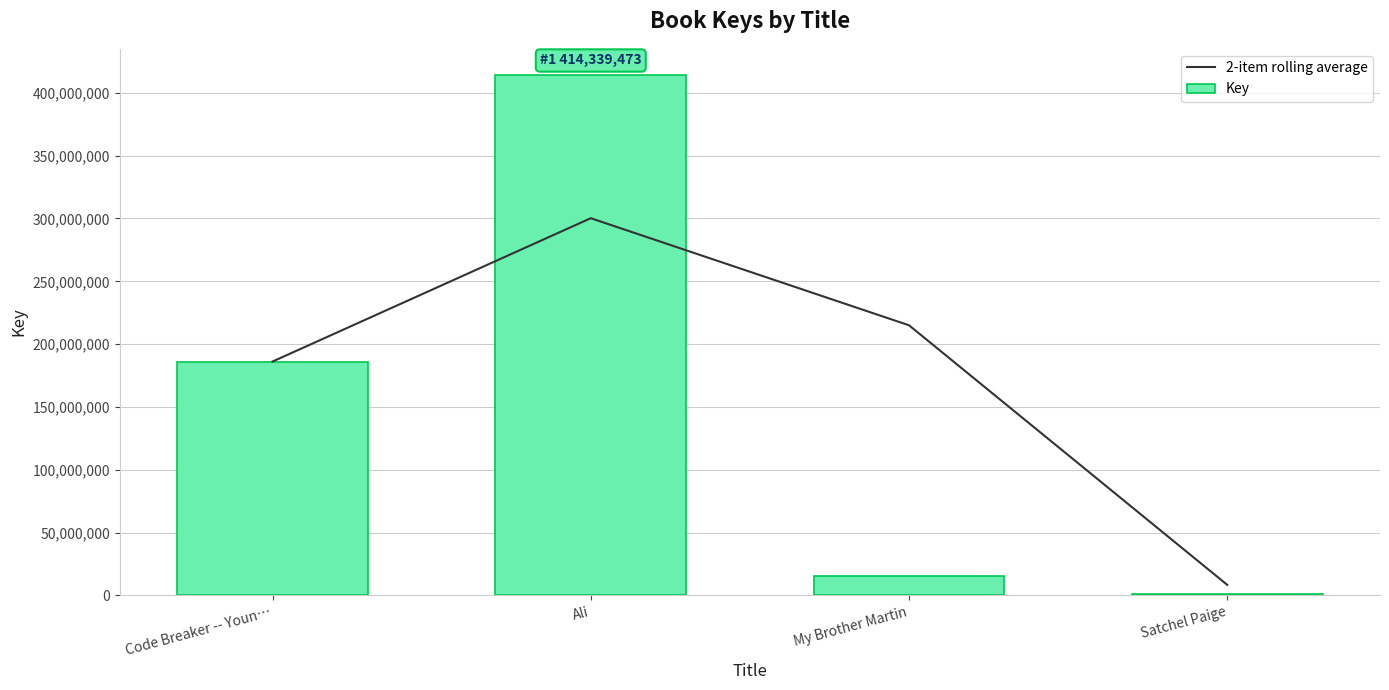

What position from the left is Ali?

2